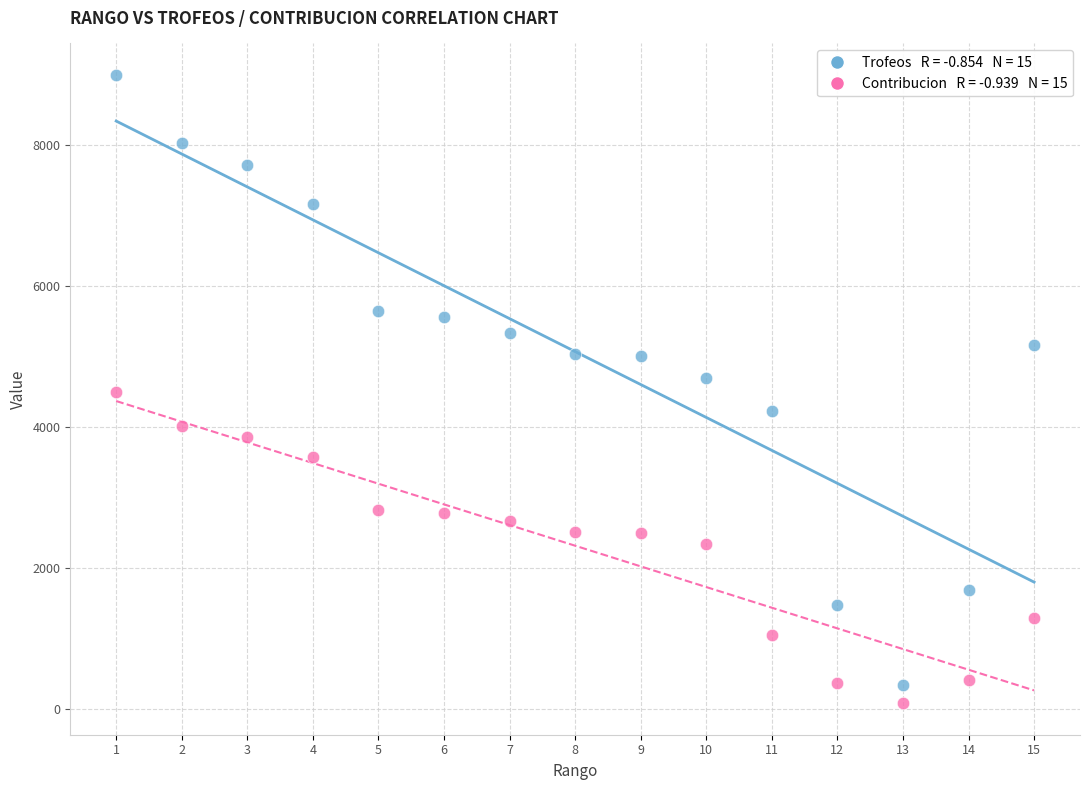

Across all data points, what is the range of X values (max minus min)?

14